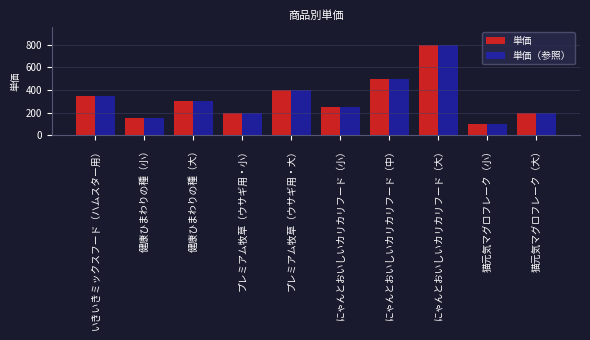

What is the difference between the 単価（参照） values at 健康ひまわりの種（小） and にゃんとおいしいカリカリフード（大）?

650